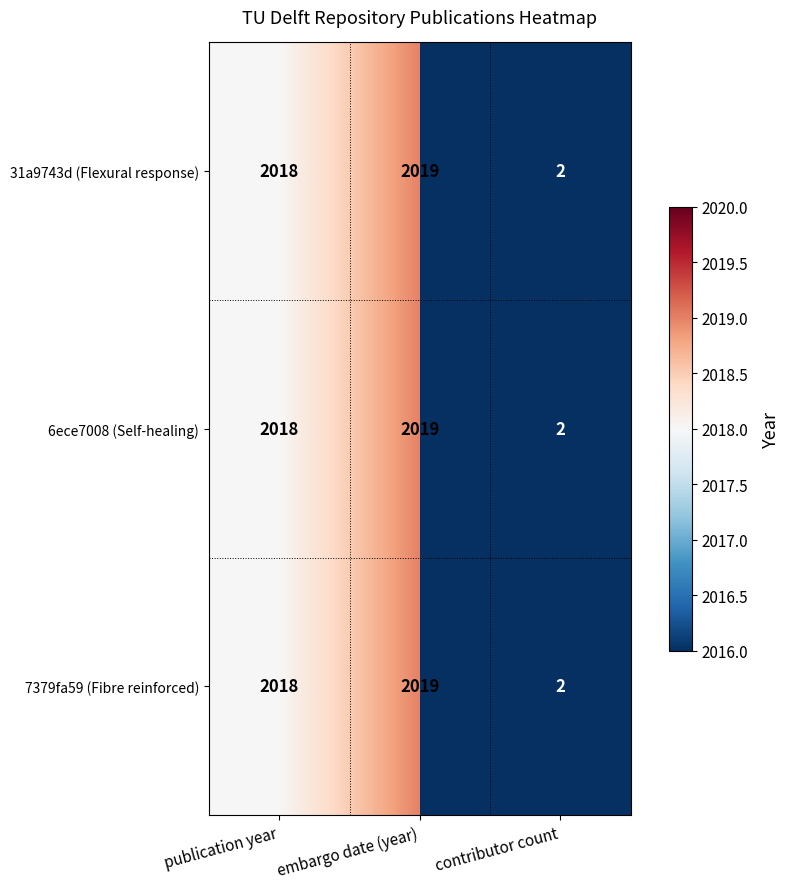

At how many categories does at least one series exceed 131?

2